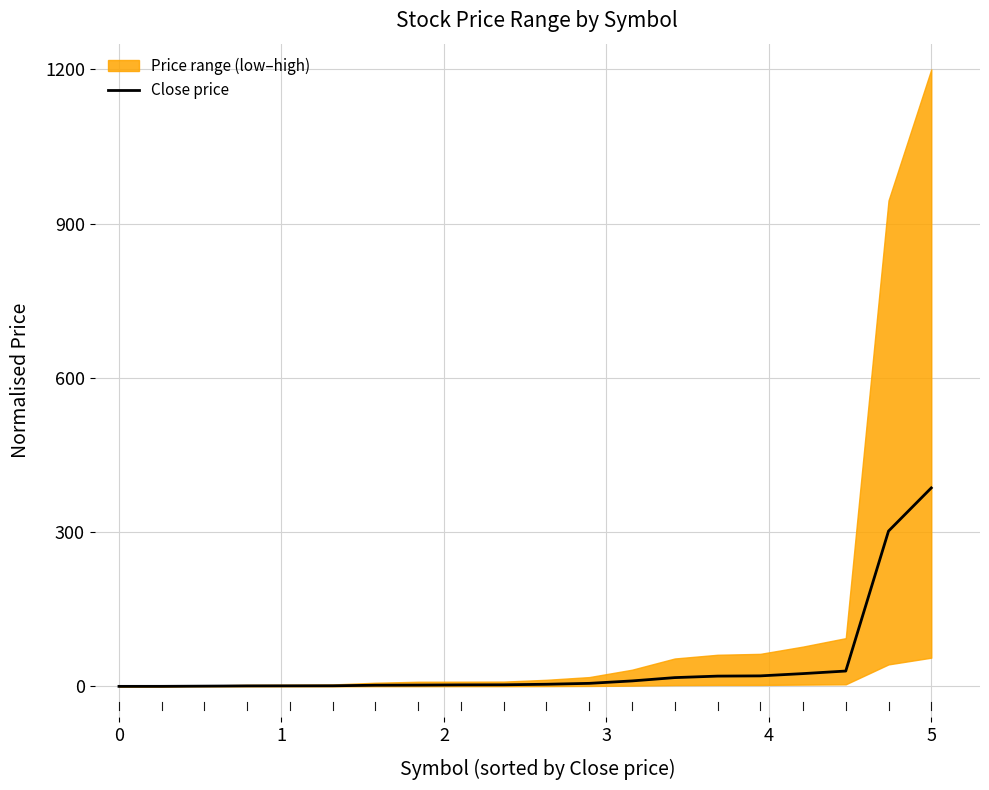

What is the value of the 7th point from the left?

2.3